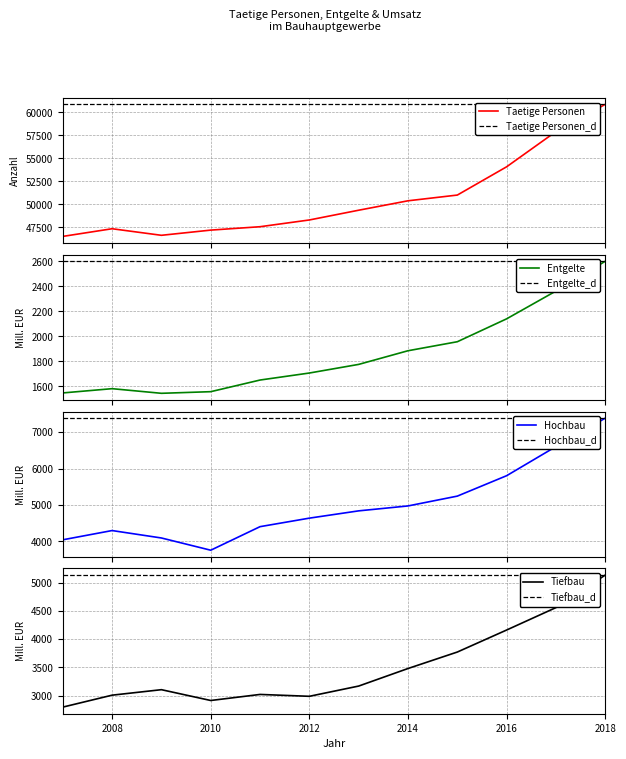

True or false: Tiefbau and Taetige Personen intersect in this chart.

False